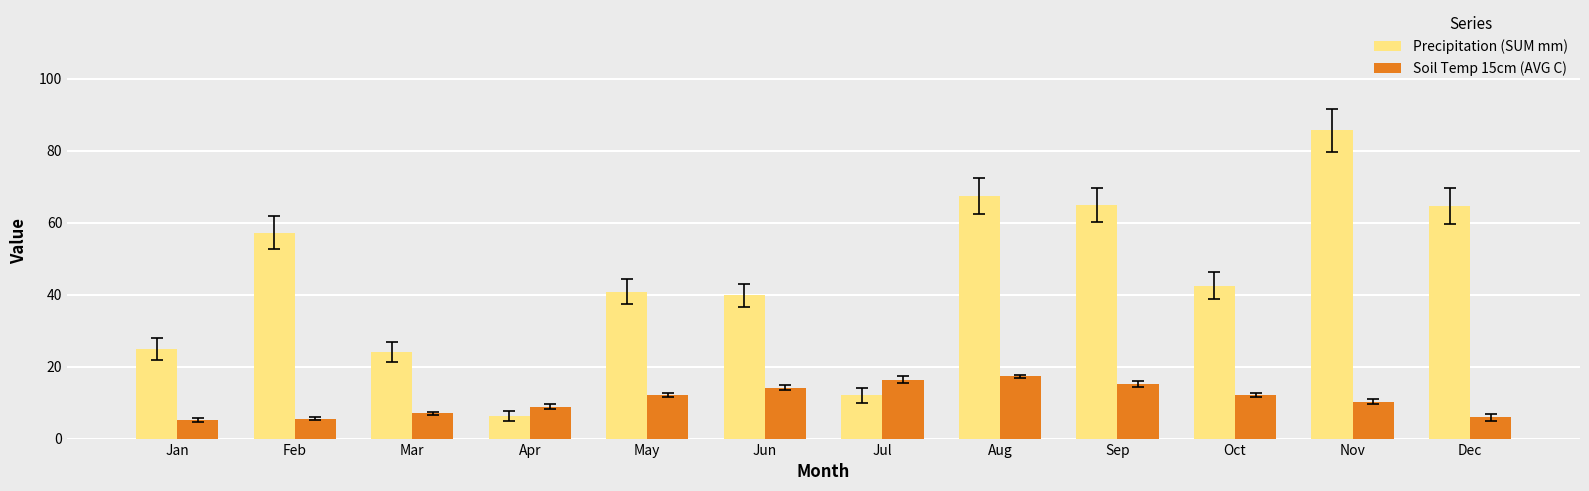

What is the difference between the maximum and minimum values in the Soil Temp 15cm (AVG C) series?

12.1